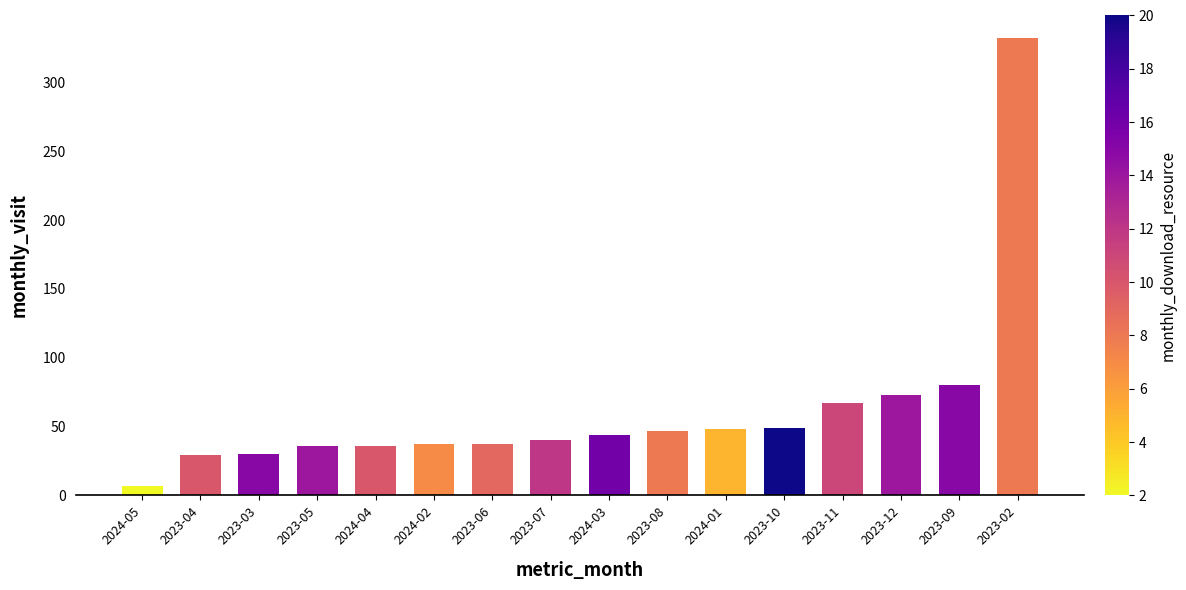

Where is the data nearest to the value 169?

2023-09